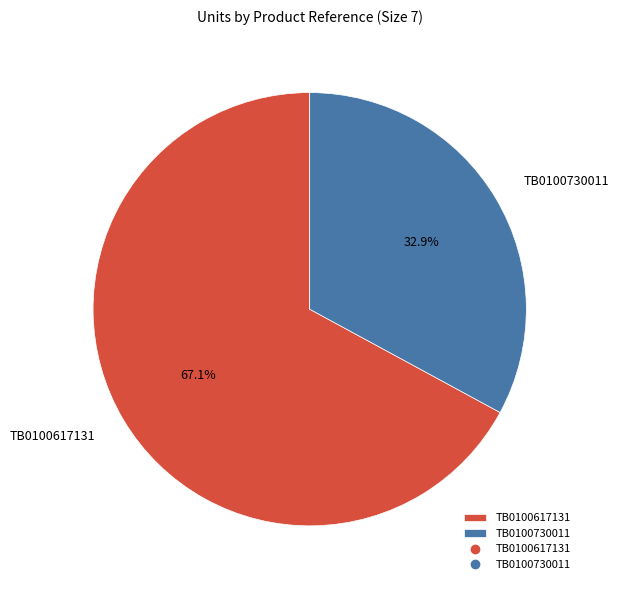

What is the smallest slice in the pie chart?

TB0100730011